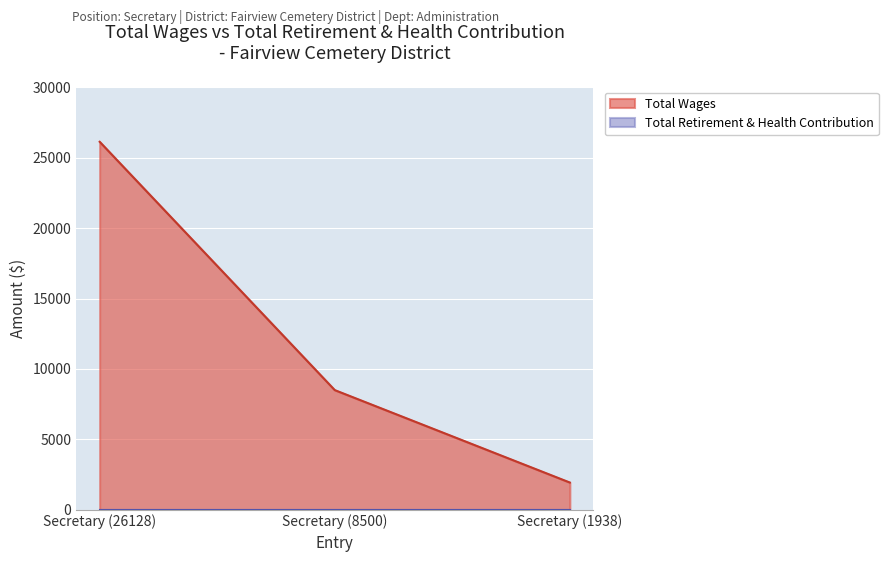

Rank the categories by value from highest to lowest.

Secretary (26128), Secretary (8500), Secretary (1938)